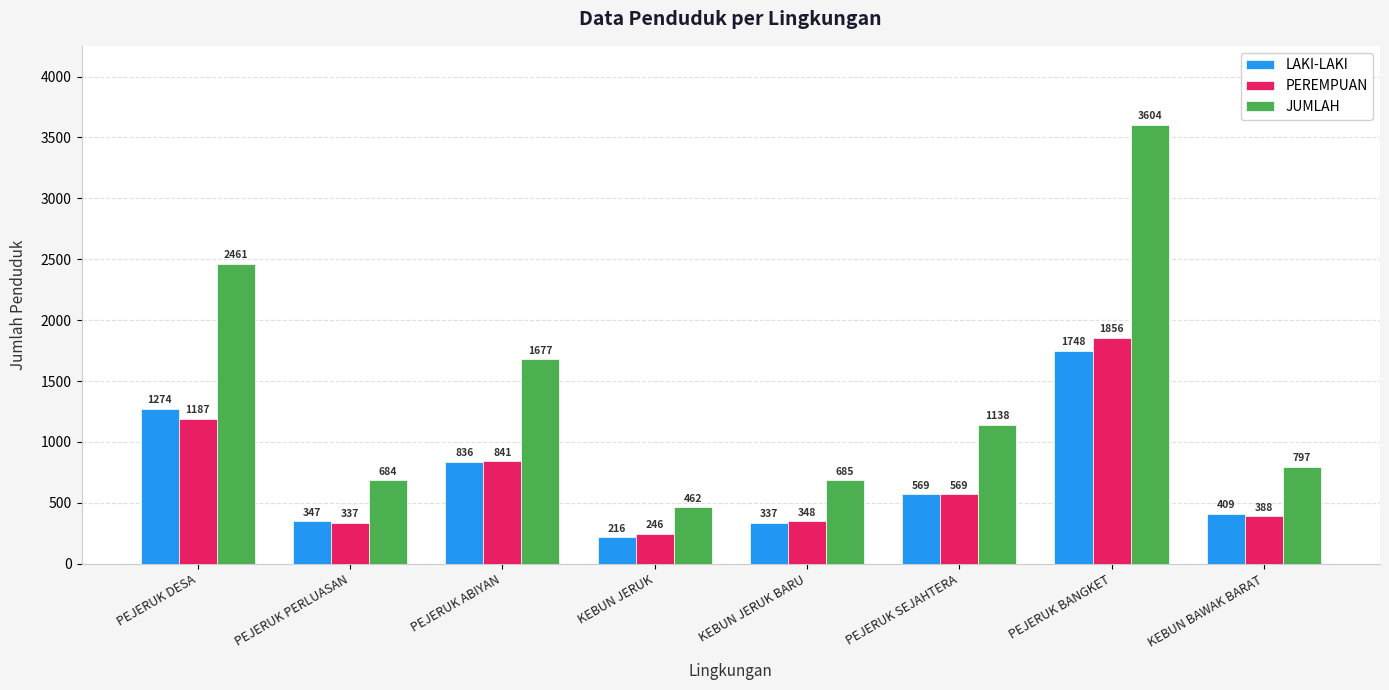

What is the sum of all LAKI-LAKI values?

5736